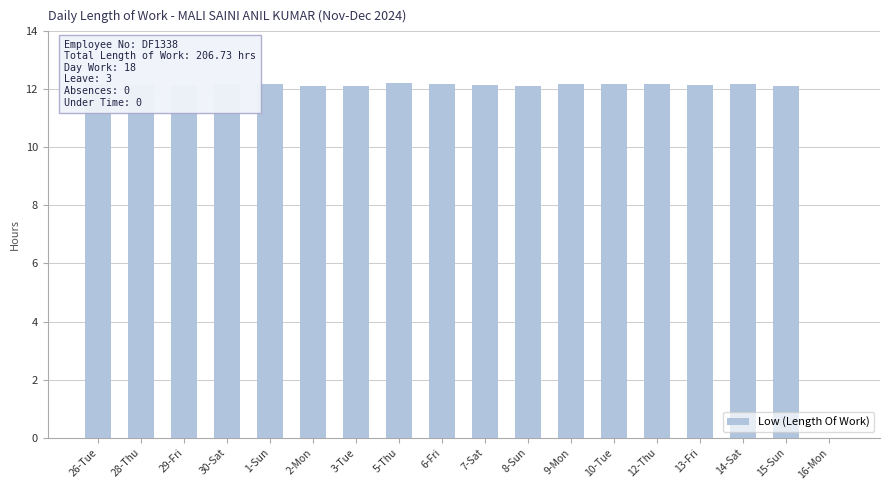

What is the ratio of the value at 8-Sun to the value at 28-Thu?

1.0